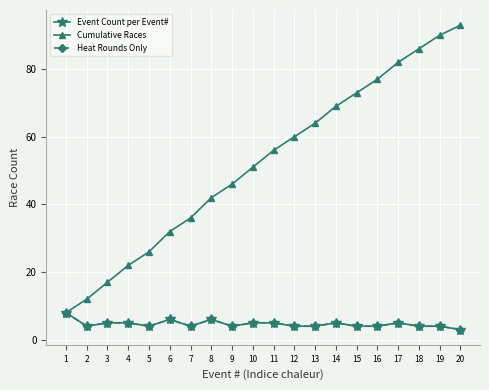

Does the chart have visible grid lines?

Yes